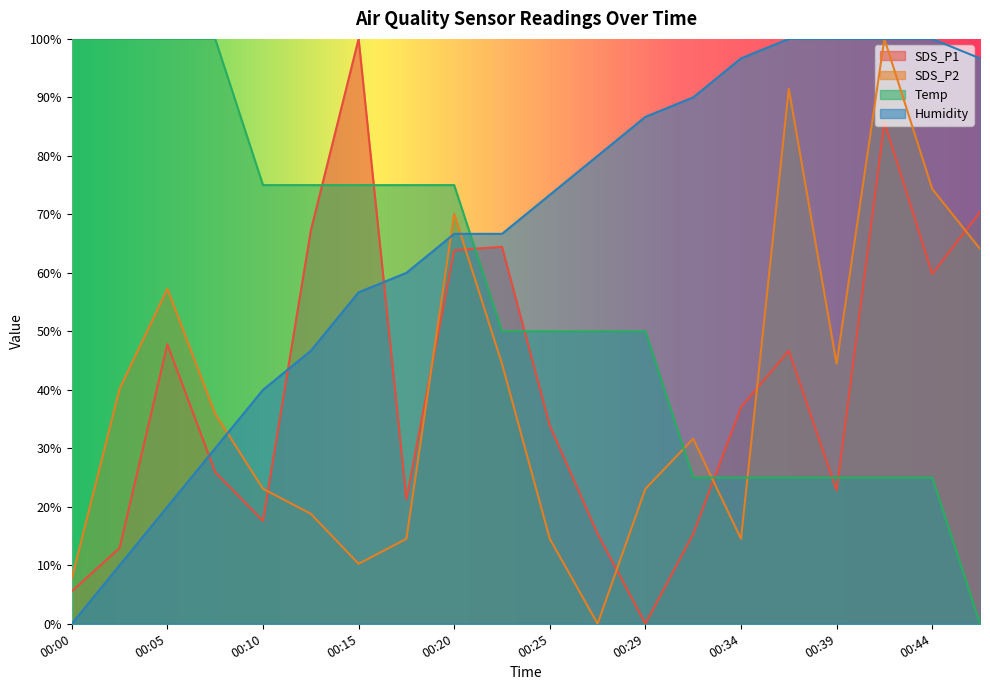

How many values in Temp are above zero?

19